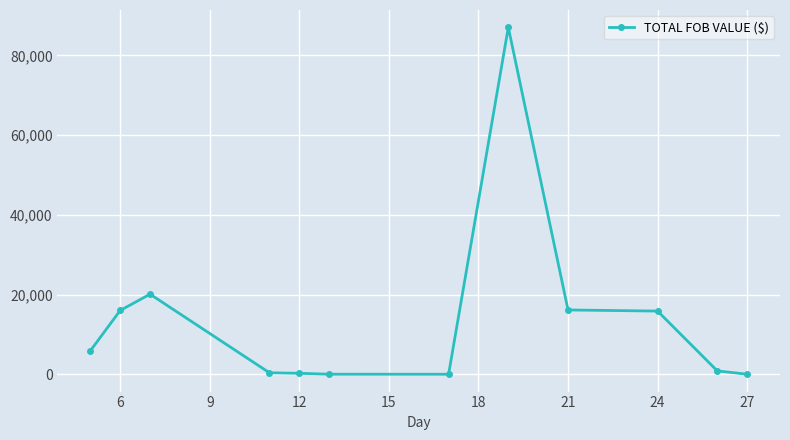

Does the chart have visible grid lines?

Yes